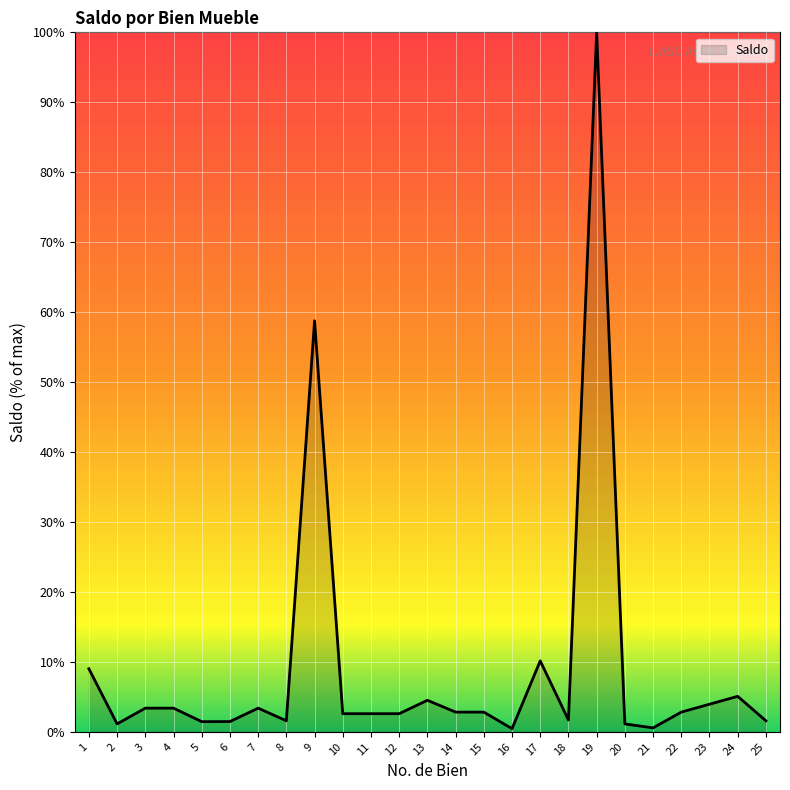

What is the difference between the maximum and minimum values?

99.5